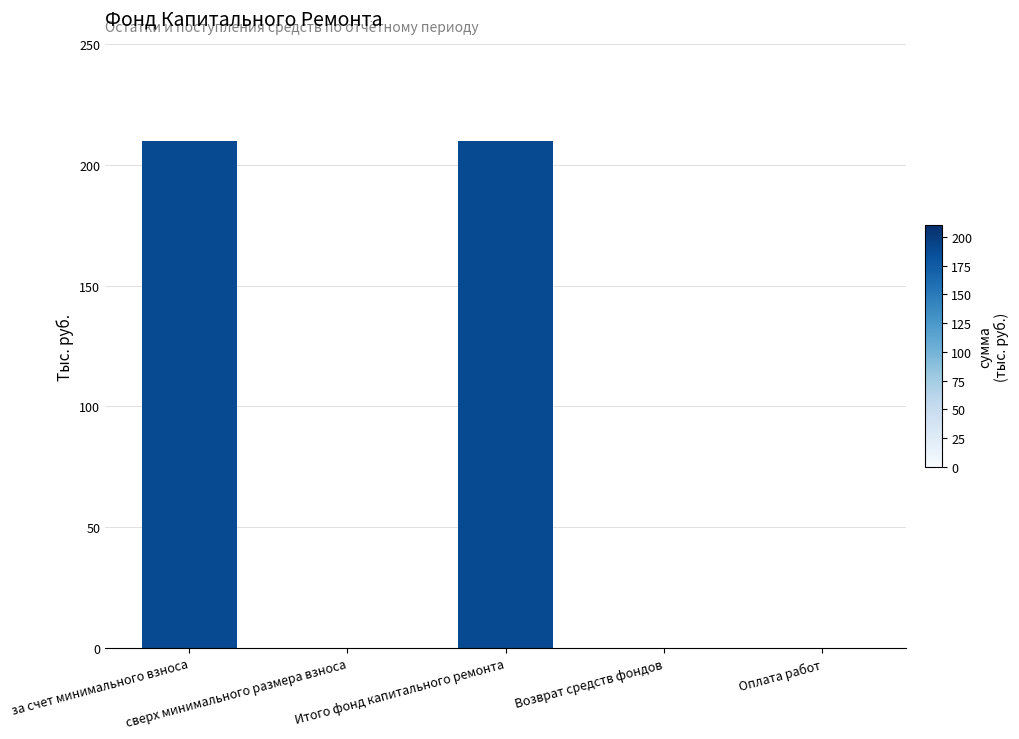

What is the greatest value displayed?

210.0